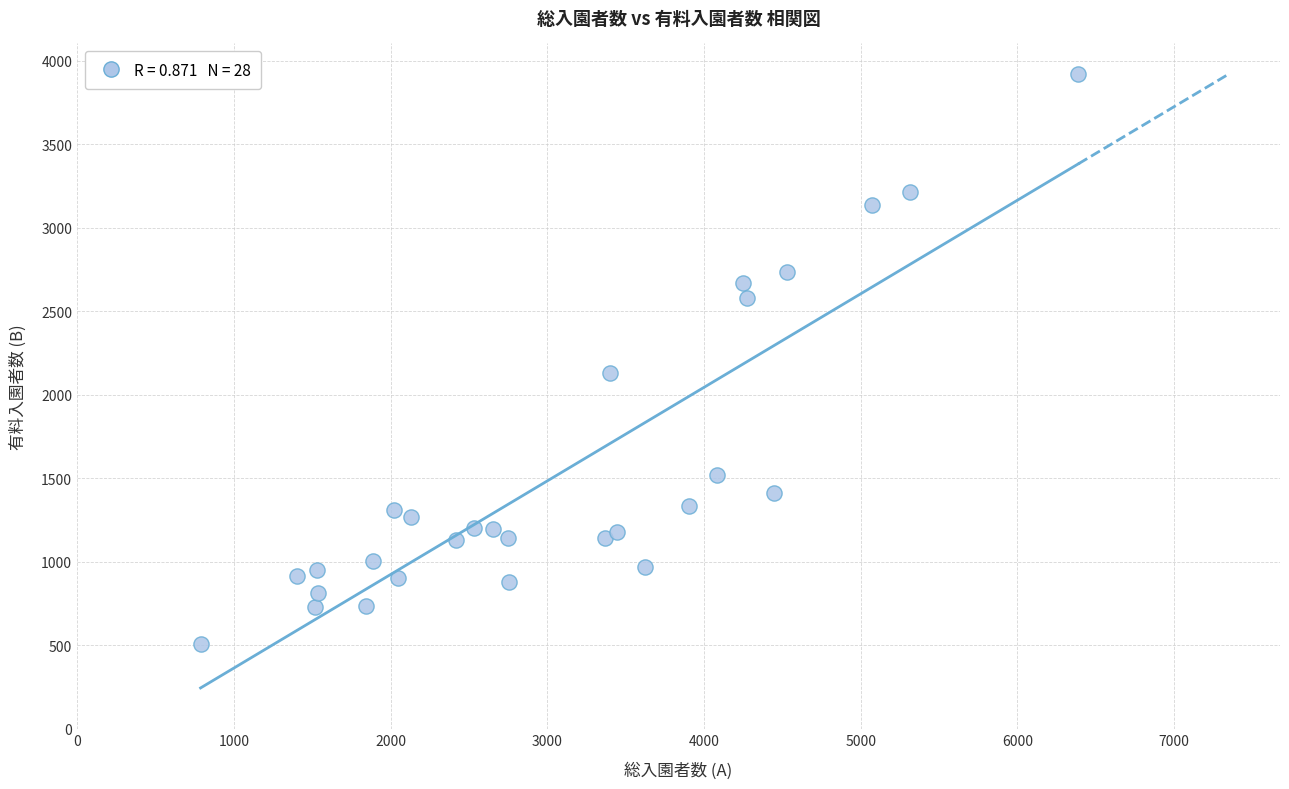

What Y value in the scatter plot is closest to 2213?

2131